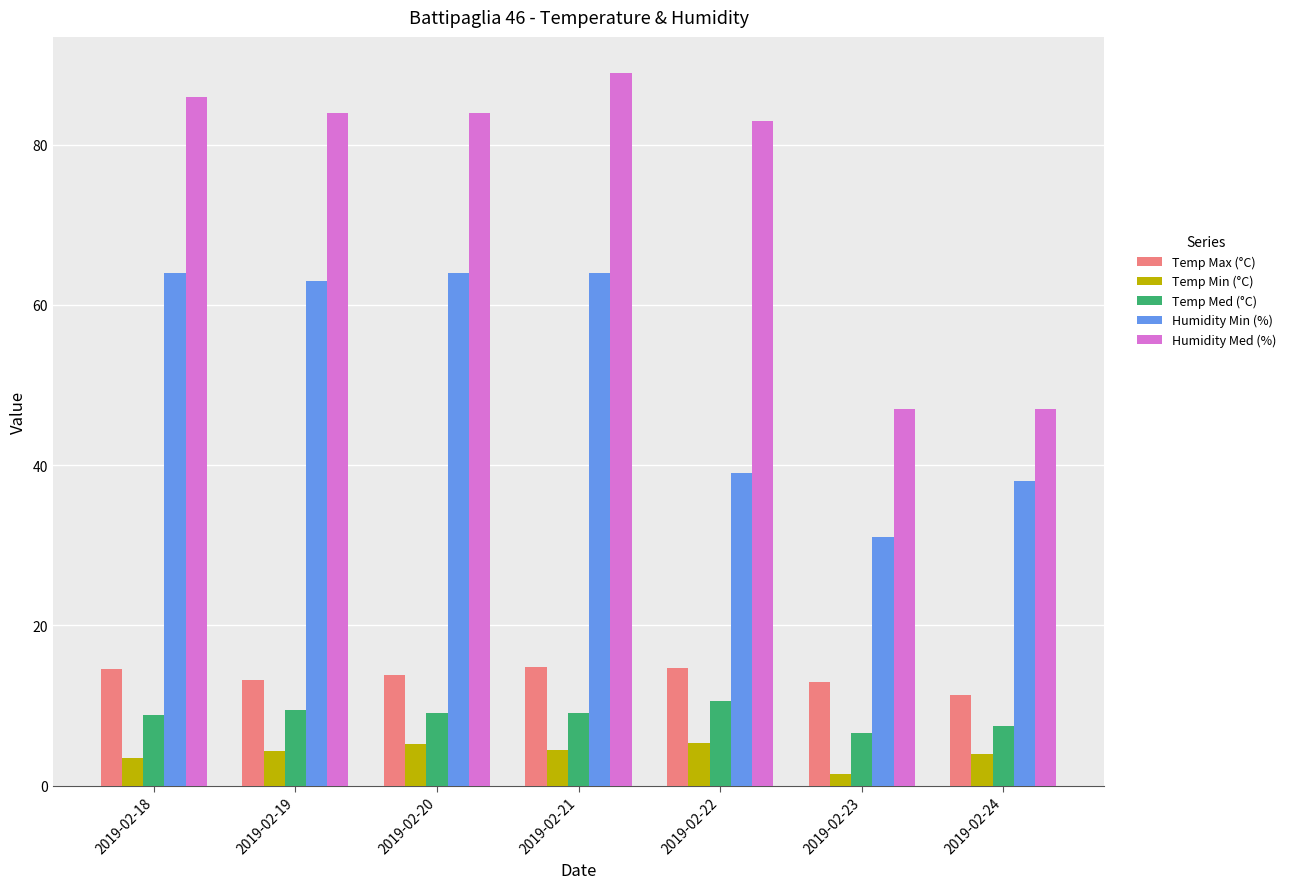

What value does the Temp Max (°C) series have at 2019-02-19?

13.2